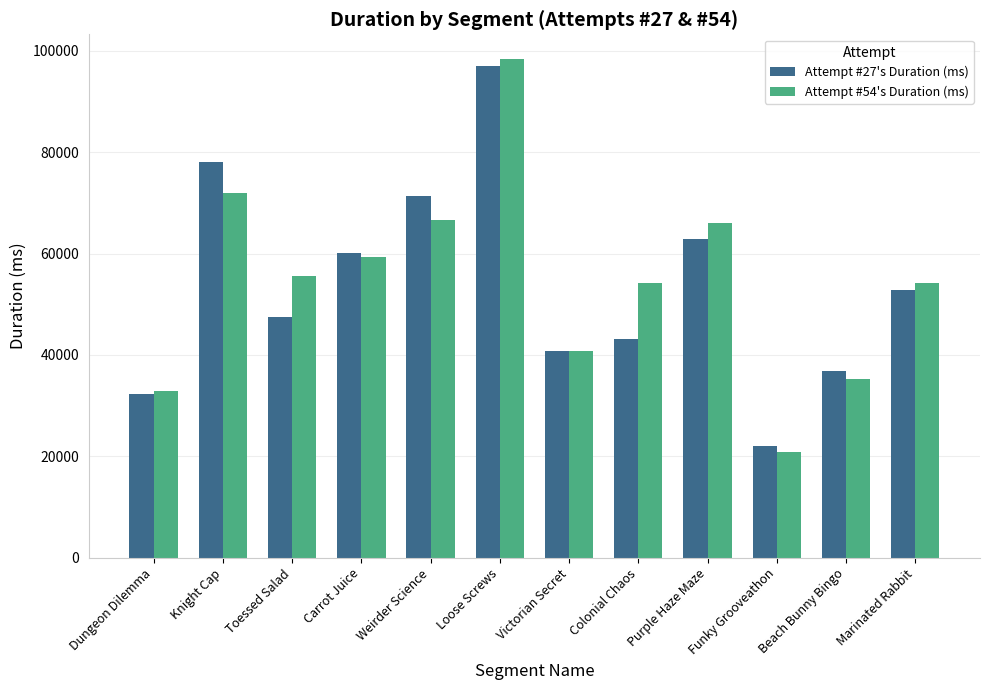

Rank the series at Weirder Science from lowest to highest value.

Attempt #54's Duration (ms), Attempt #27's Duration (ms)